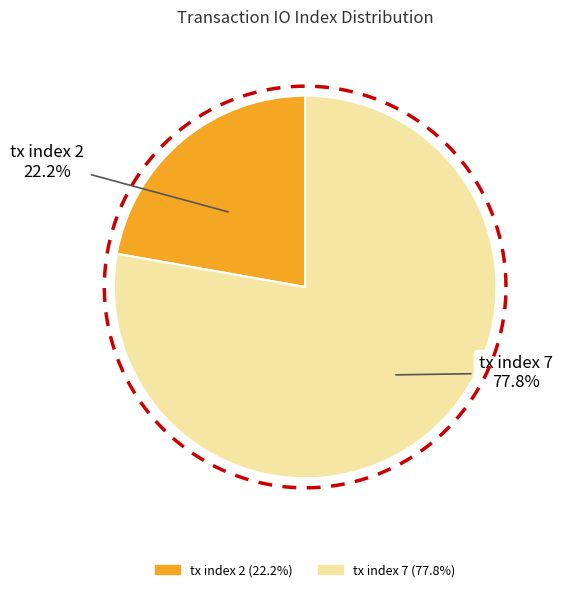

Which category accounts for the majority?

tx index 7